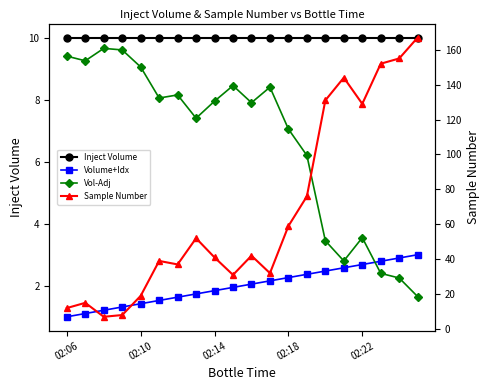

The value of Volume+Idx at 7 is 1.7. True or false?

True